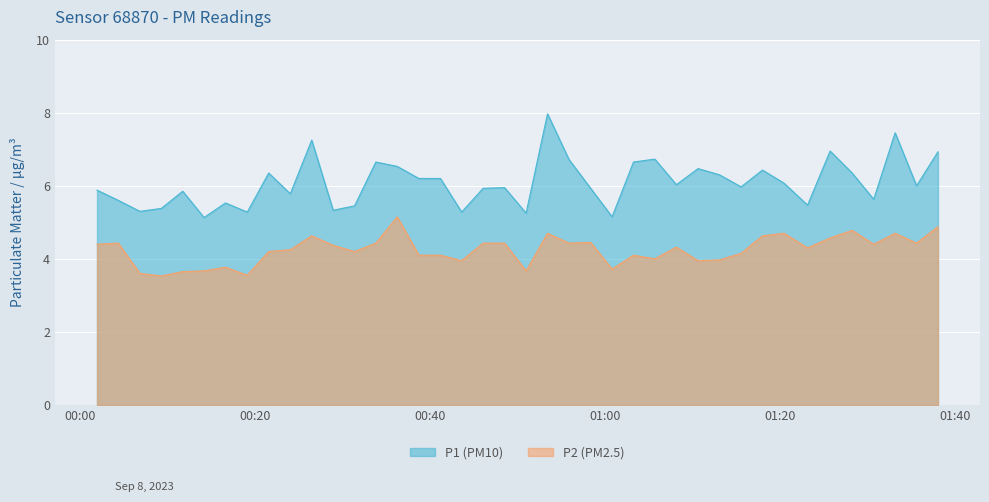

What is the average value of the P1 series?

6.1